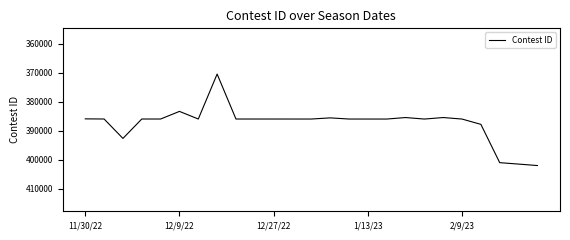

What is the difference between the maximum and minimum values?

31486